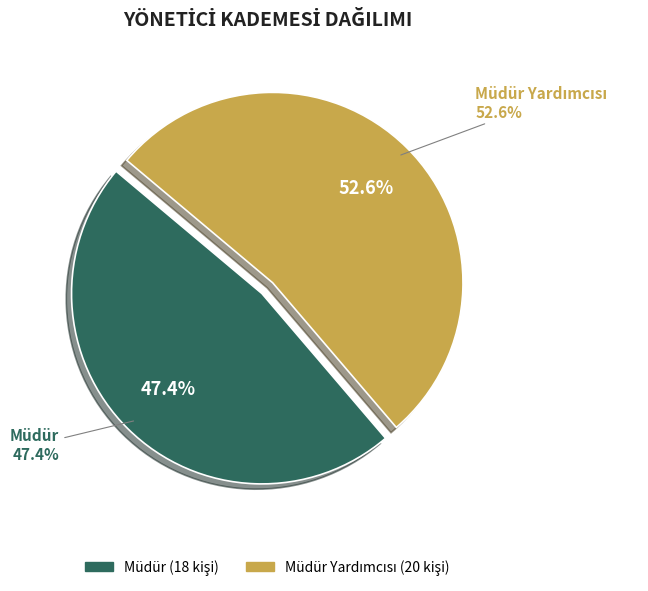

What percentage is the Müdür slice, to the nearest percent?

47%